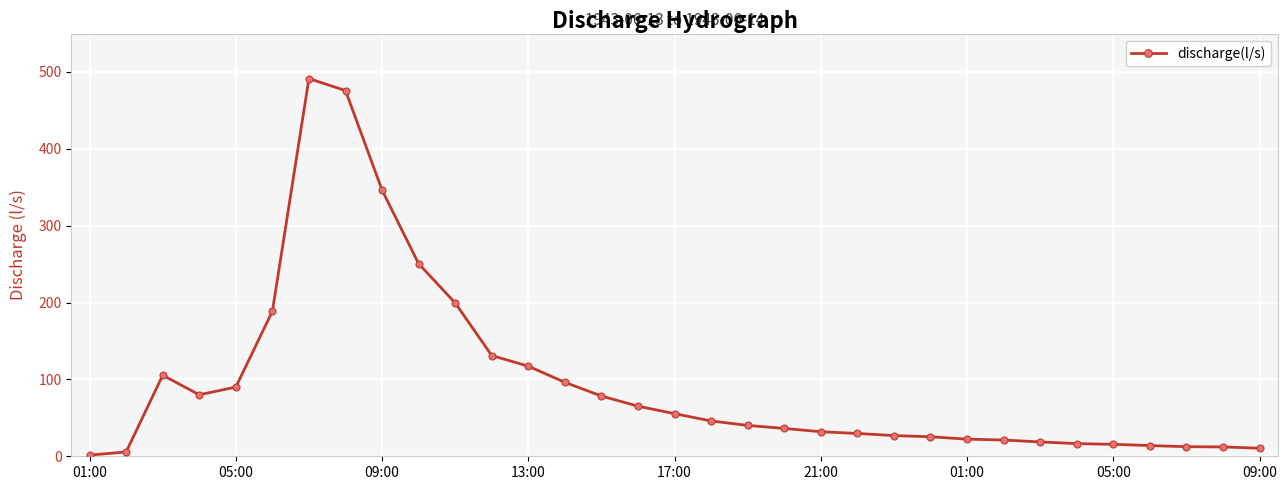

True or false: the data has more than 0 interior local peaks.

True